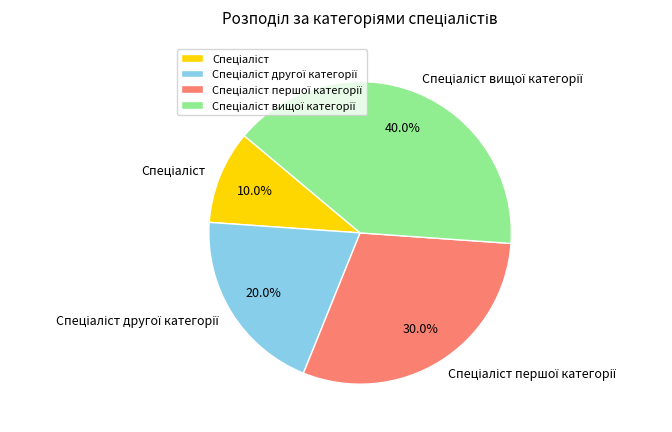

Is there any slice that represents more than half of the pie?

No